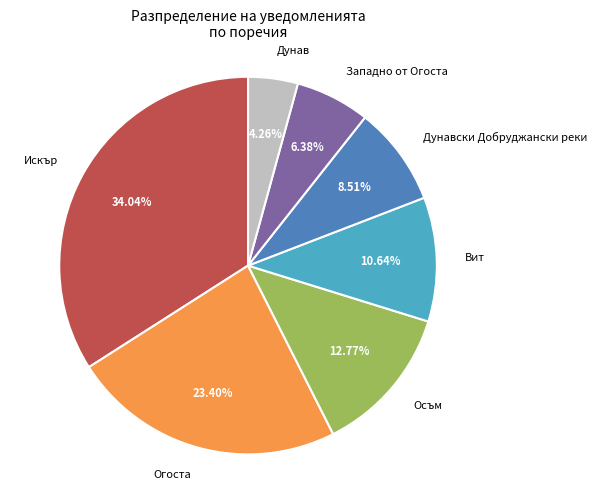

How many segments does this pie chart have?

7